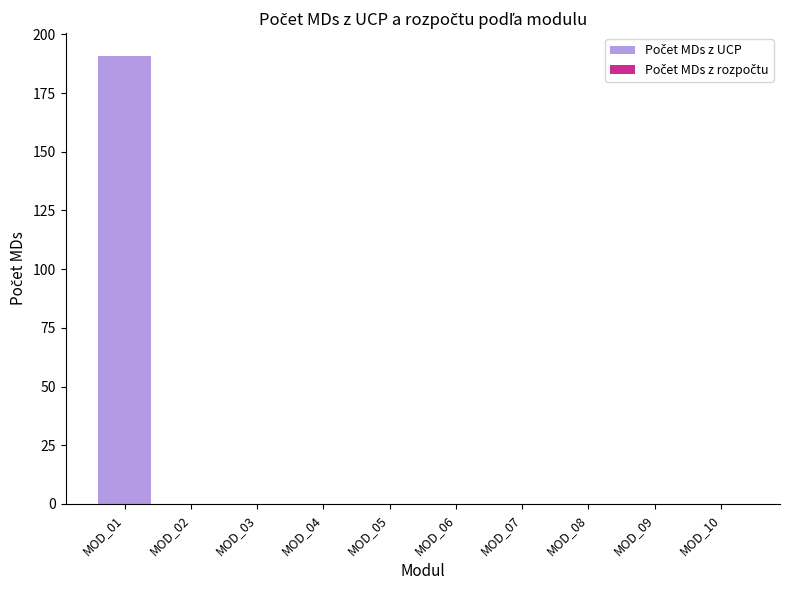

The chart shows a value of 70 at MOD_10. True or false?

False